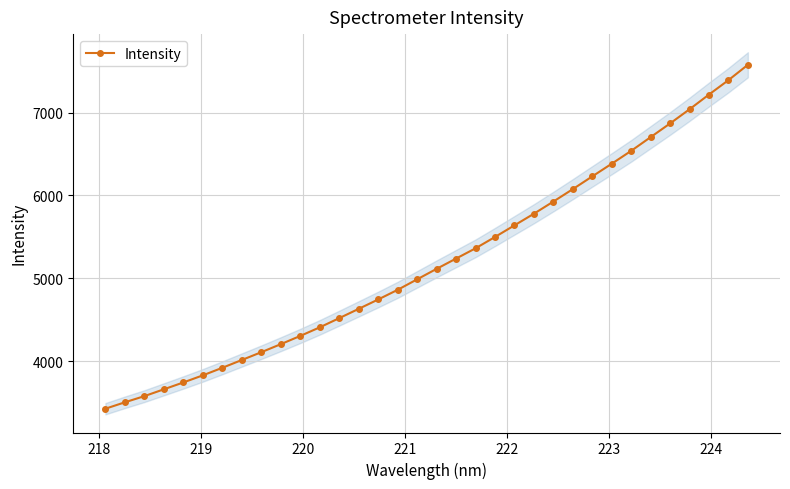

What is the value of the 19th point from the left?

5238.5